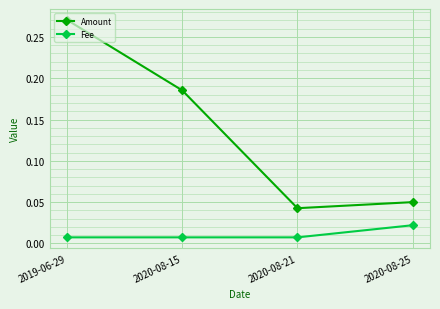

In Amount, how many points are lower than both neighbors (excluding endpoints)?

1